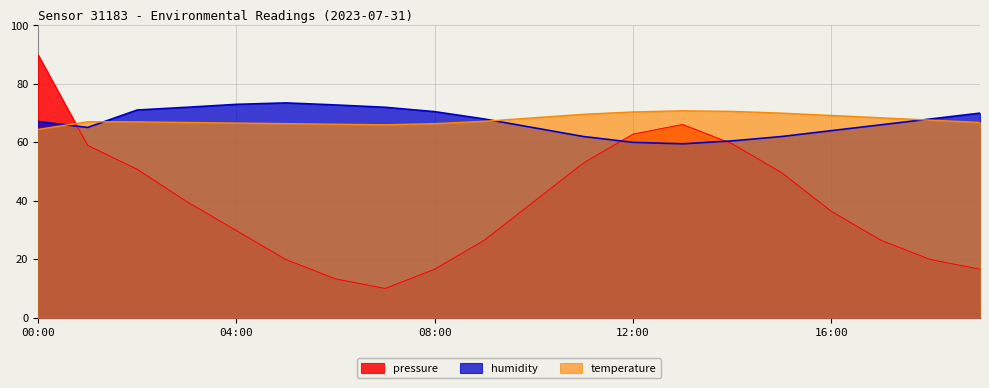

What is the sum of the pressure values at 00:00 and 11:00?

142.9